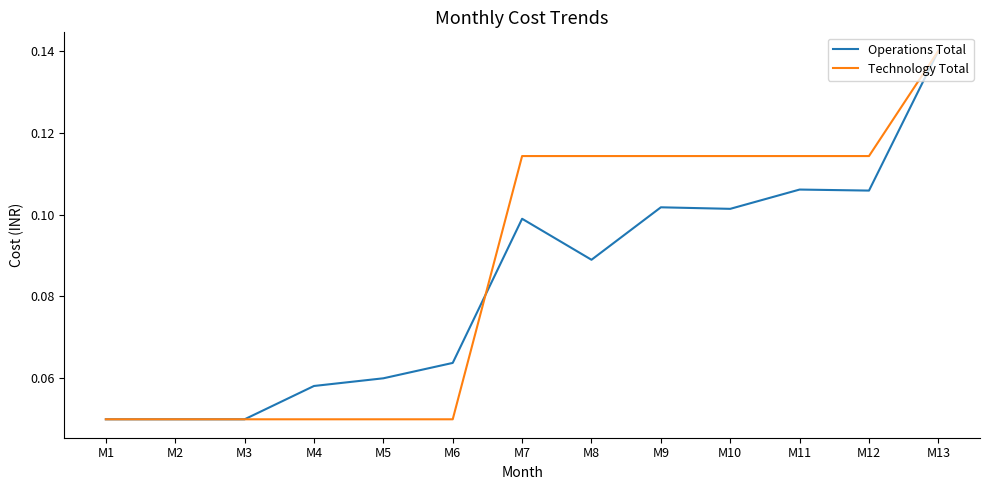

At which category is the sum across all series the highest?

M13